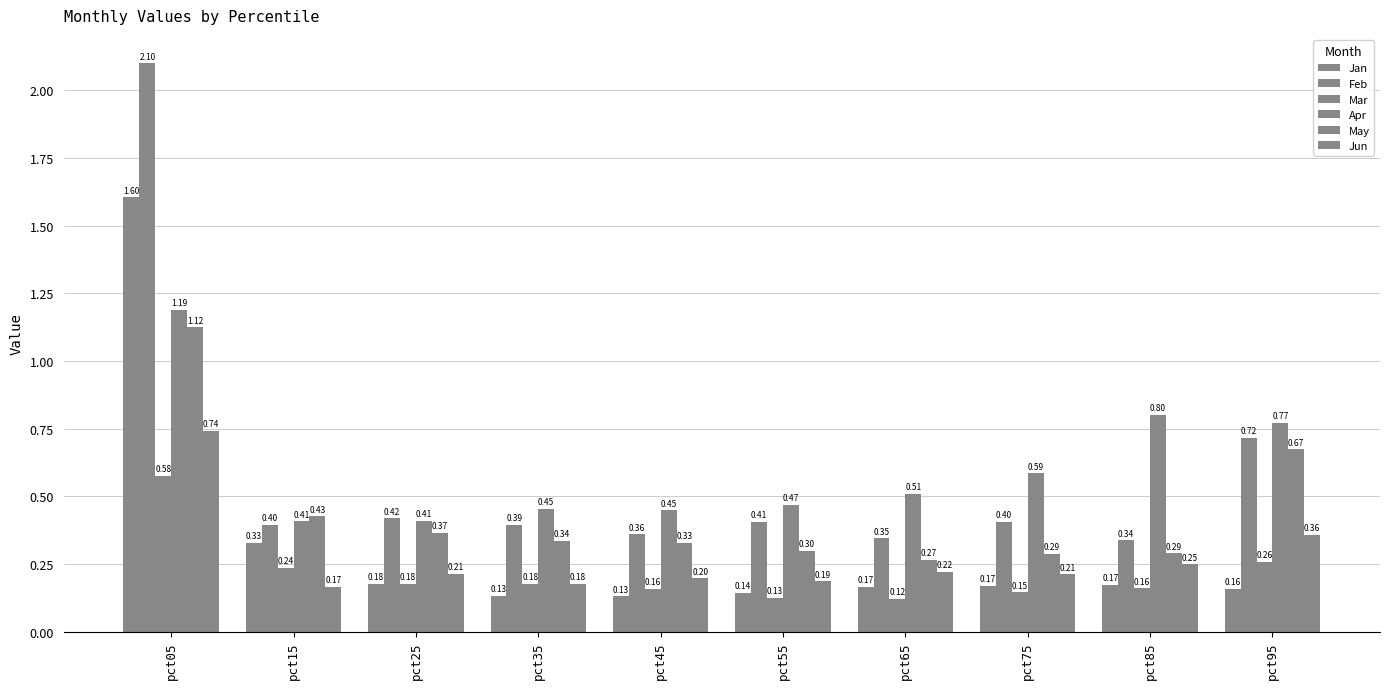

Where is Mar nearest to the value 0?

pct65